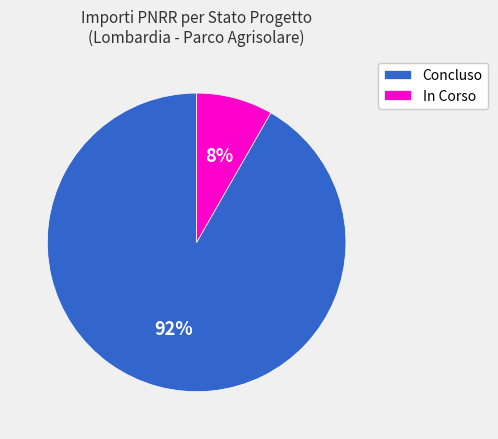

Count the number of slices in the pie.

2